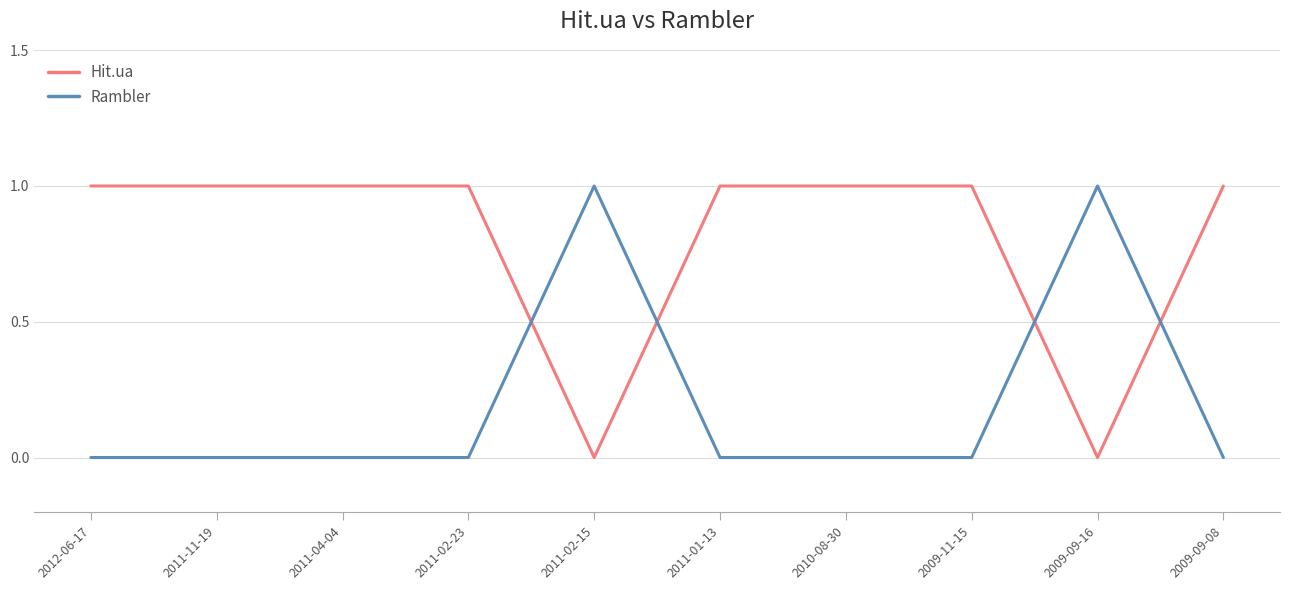

Which series has the largest total across all categories?

Hit.ua